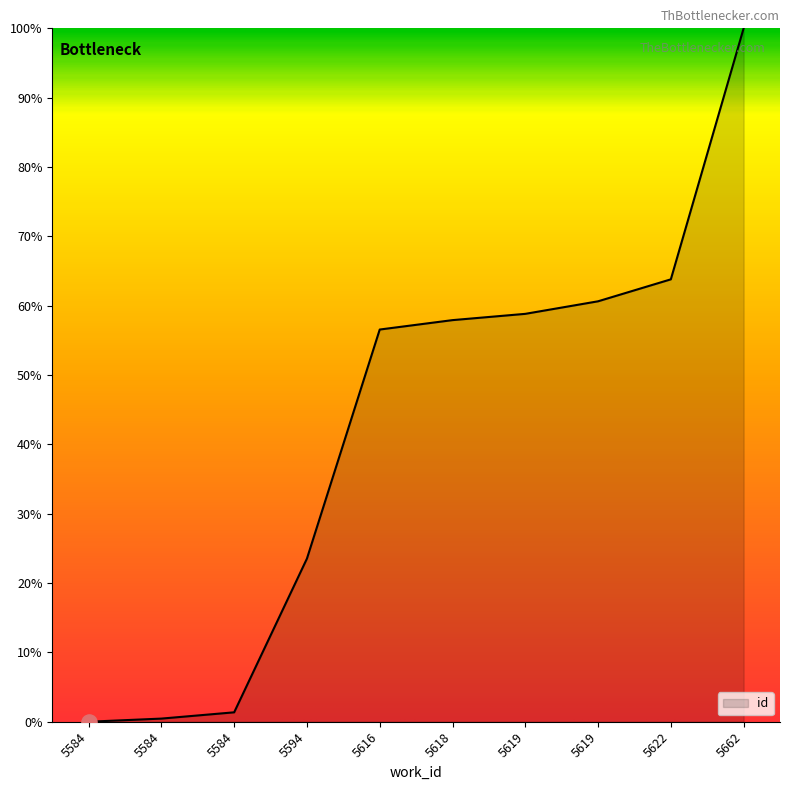

Between 5584 and 5584, which is larger?

5584